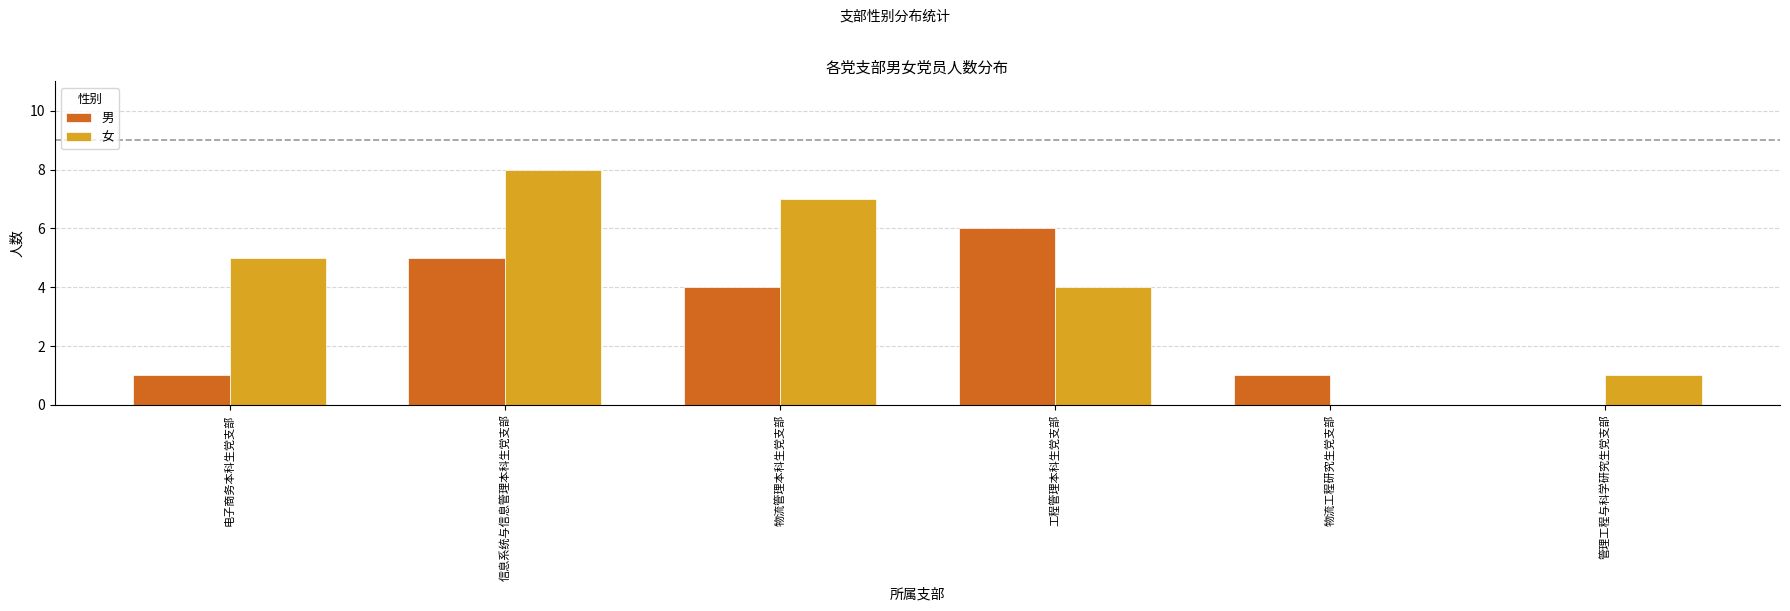

Is the value of 男 at 物流管理本科生党支部 greater than the value of 女 at 管理工程与科学研究生党支部?

Yes